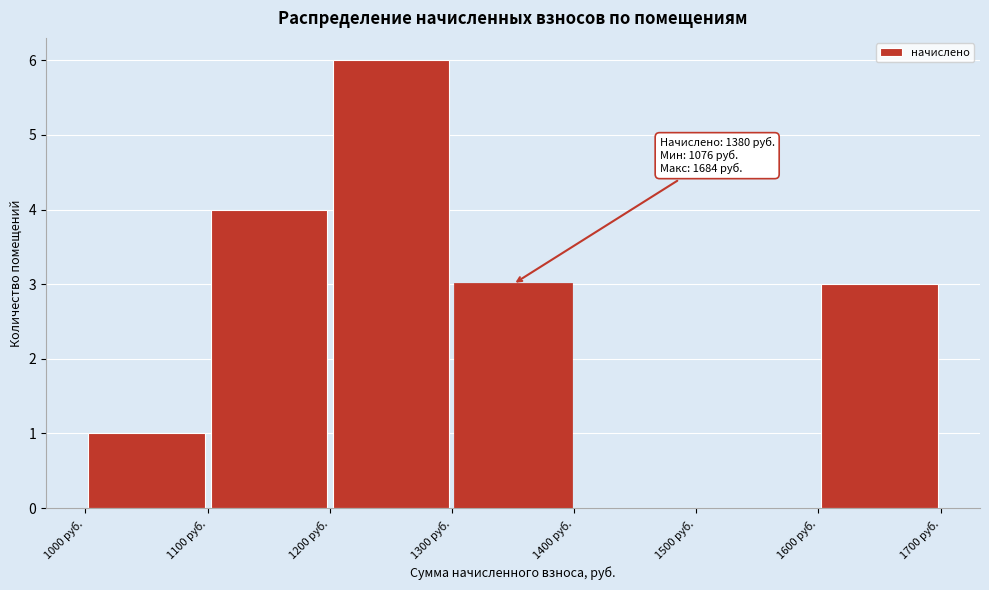

Over which range of the x-axis is the bar tallest?

1200 to 1300